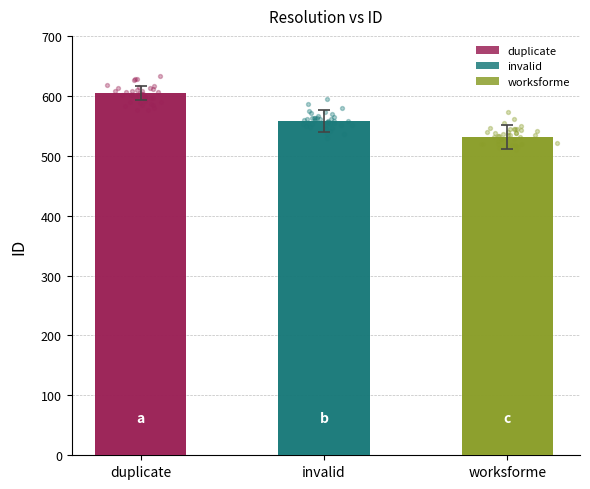

What is the change in value from duplicate to worksforme?

-73